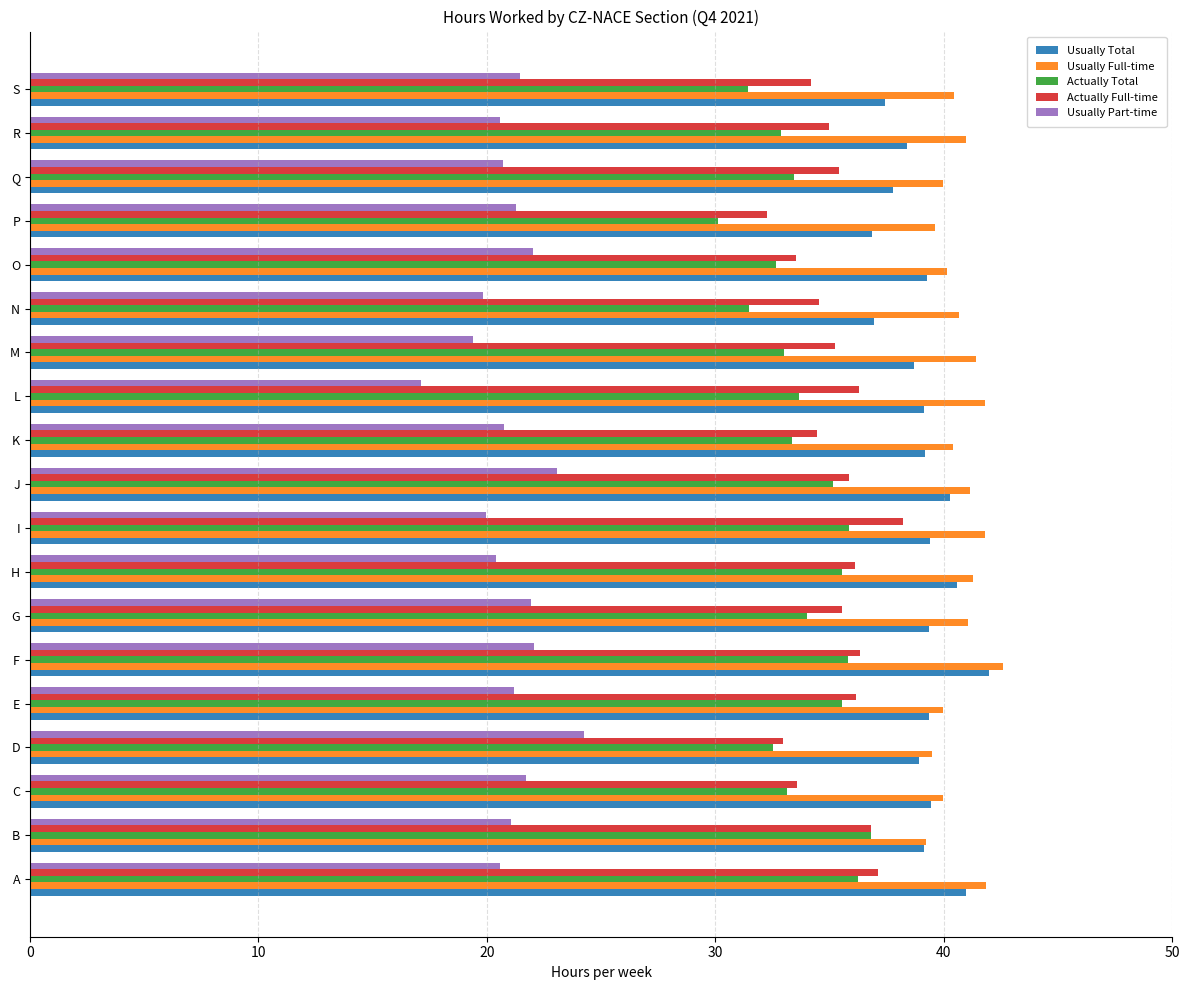

The Usually Part-time series shows 20.6 at R. True or false?

True